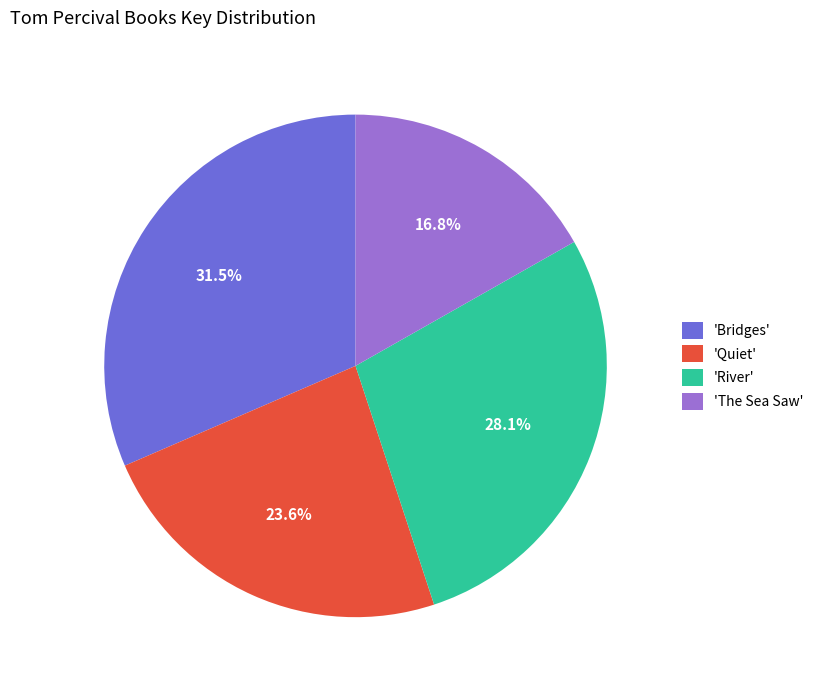

Is the sum of 'Bridges' and 'River' greater than half?

Yes